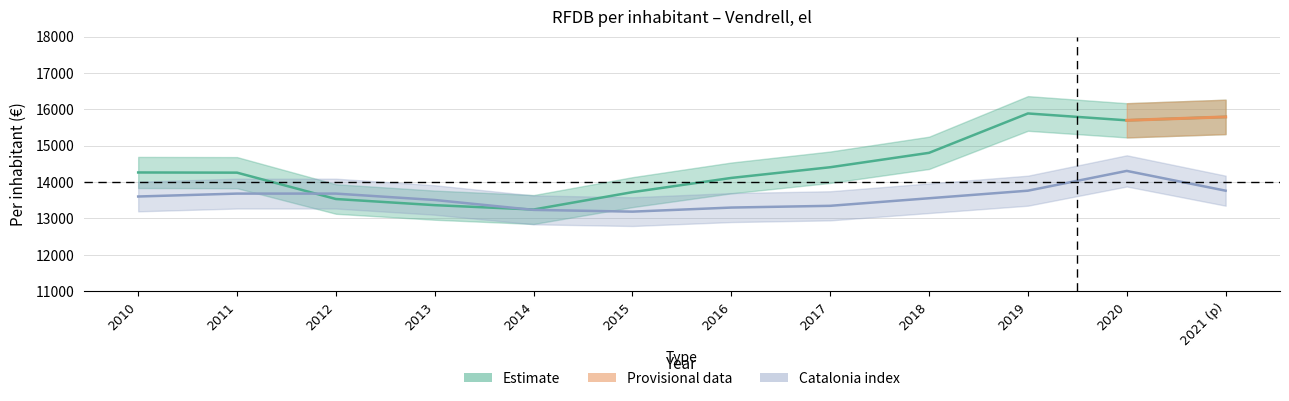

Between which two adjacent categories do Per inhabitant (Catalonia index=100) and Per inhabitant (€) first intersect?

2011 and 2012